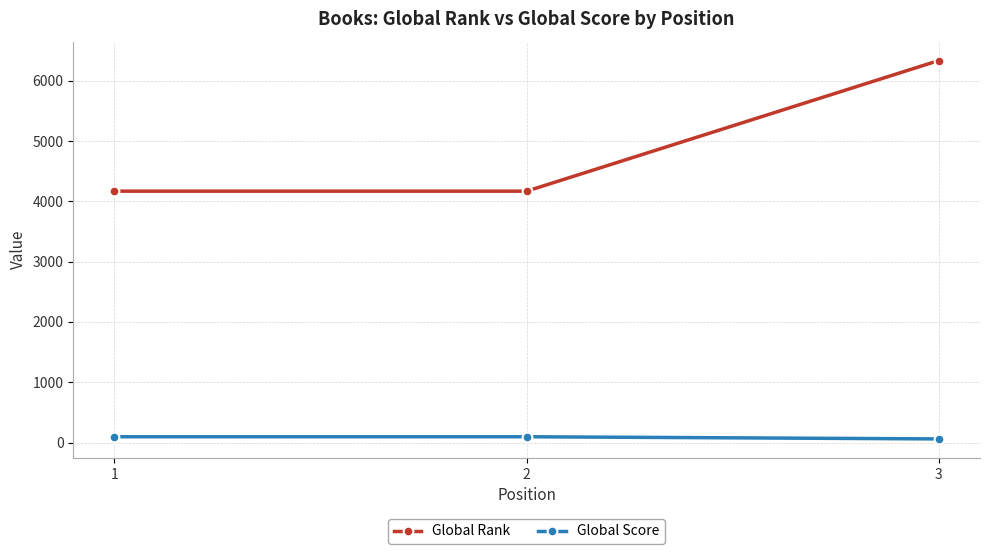

Reading left to right, list all the values displayed in this chart.

Global Rank: 4168	4168	6334
Global Score: 96	96	60